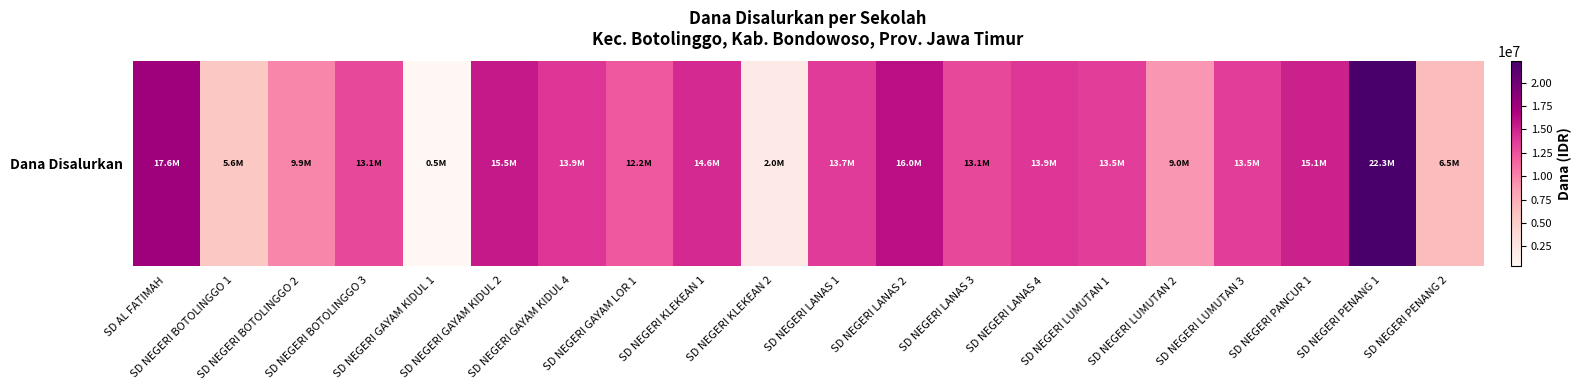

What is the sum of all values?

241425000